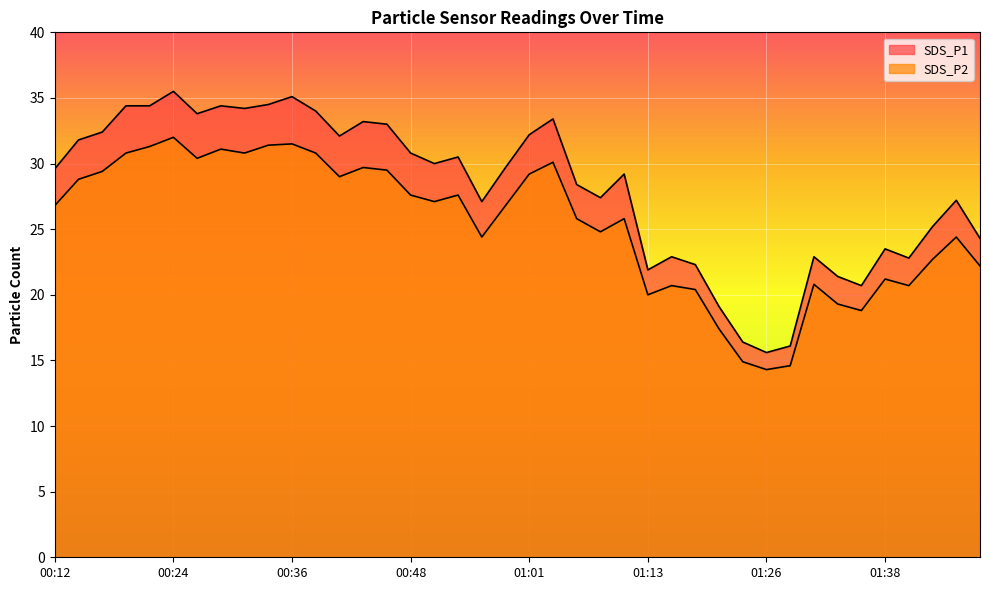

What is the minimum value for SDS_P1?

15.6